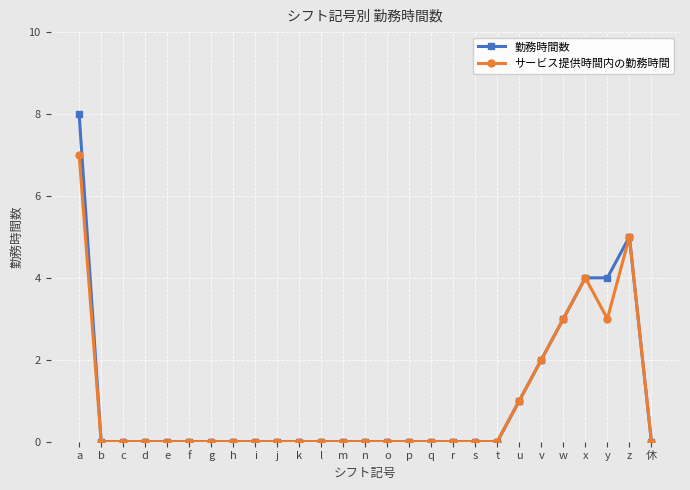

Reading left to right, extract all data points from this chart.

勤務時間数: 8	0	0	0	0	0	0	0	0	0	0	0	0	0	0	0	0	0	0	0	1	2	3	4	4	5	0
サービス提供時間内の勤務時間: 7	0	0	0	0	0	0	0	0	0	0	0	0	0	0	0	0	0	0	0	1	2	3	4	3	5	0